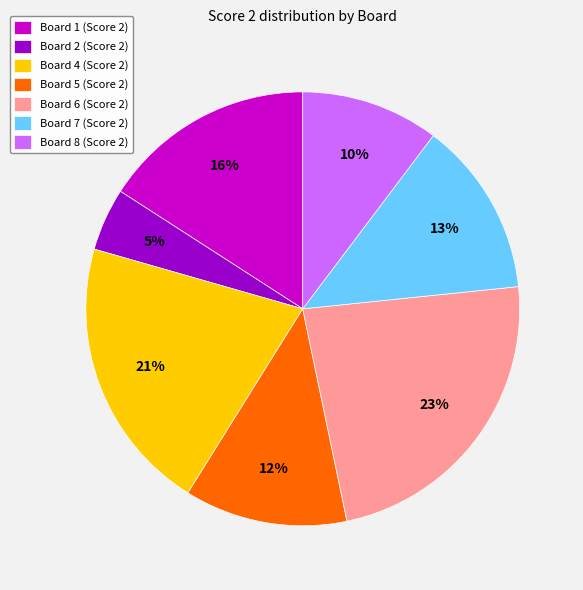

To the nearest percent, what is the average slice percentage?

14%